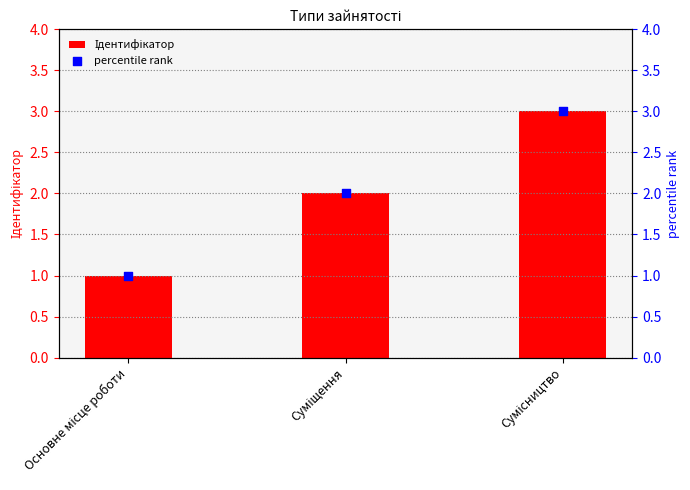

Which series reaches the maximum Y coordinate?

Ідентифікатор